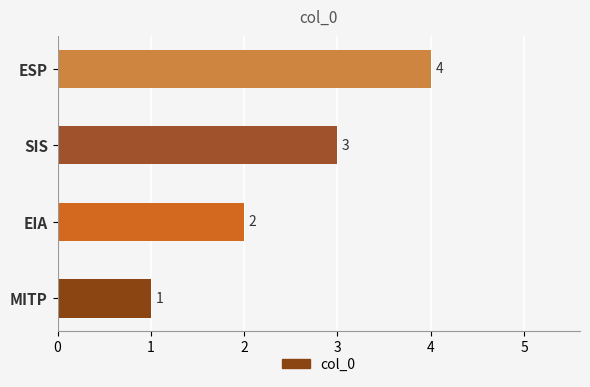

Rank the categories by value from highest to lowest.

ESP, SIS, EIA, MITP